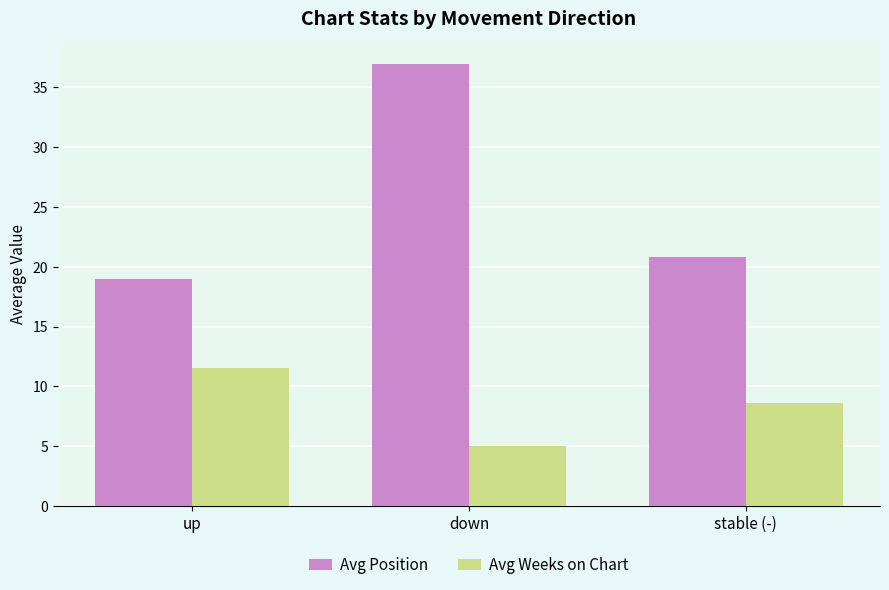

What is the label of the 1st bar from the left?

up